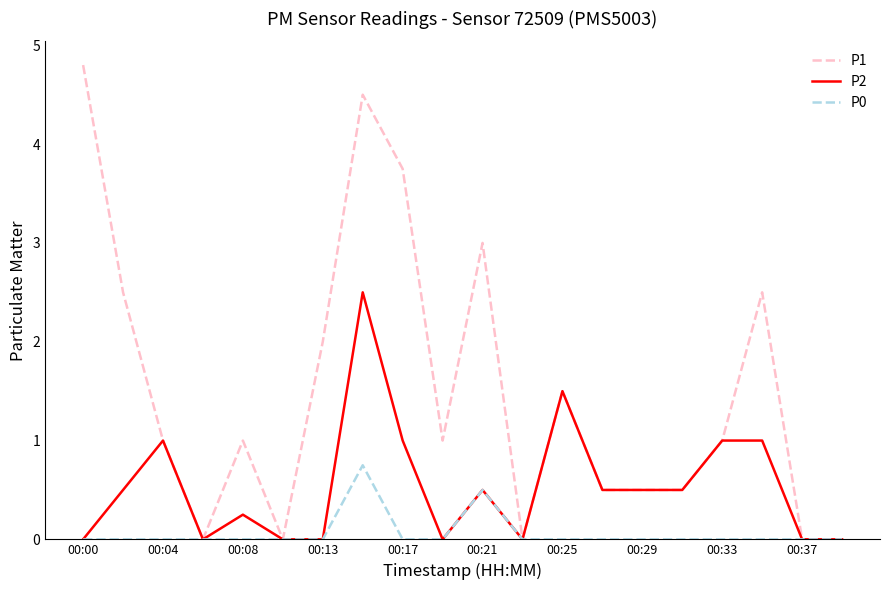

Count the P0 values in the range 0 to 1.

20